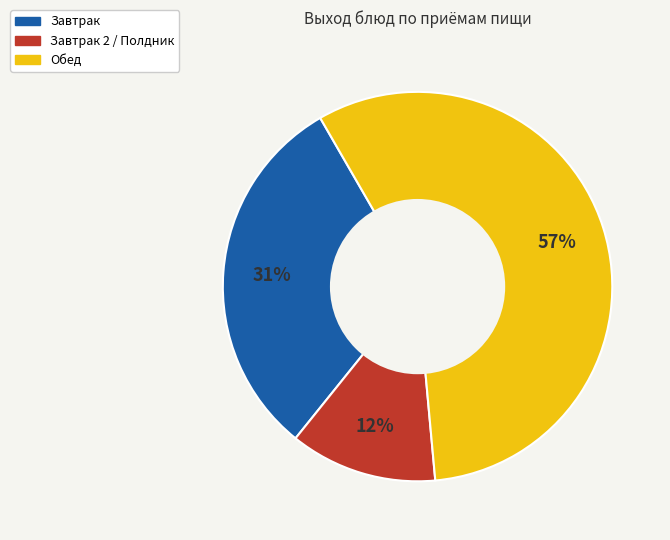

To the nearest percent, what is the difference between the largest and smallest slice percentages?

45%